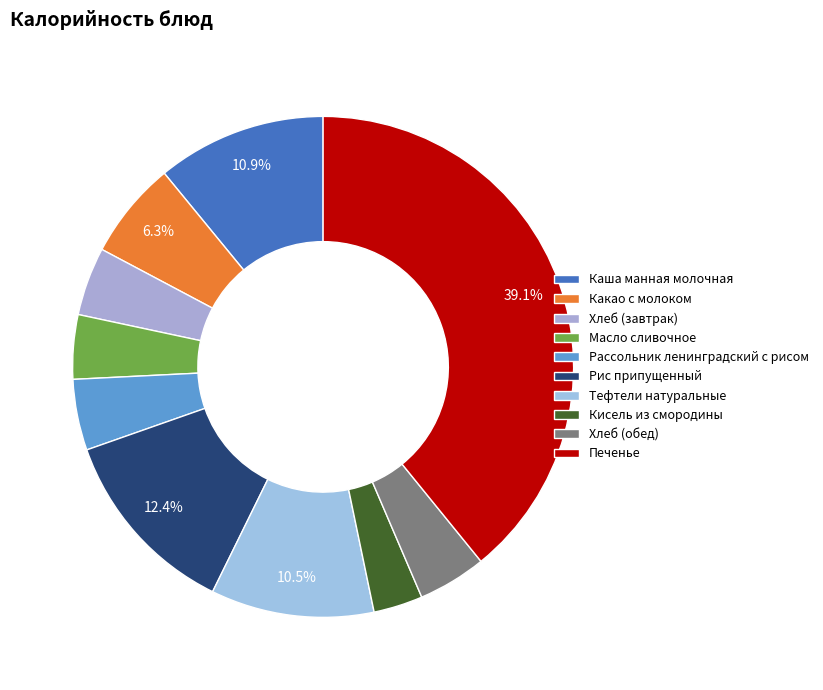

Is it true that Каша манная молочная is 11% of the pie?

True